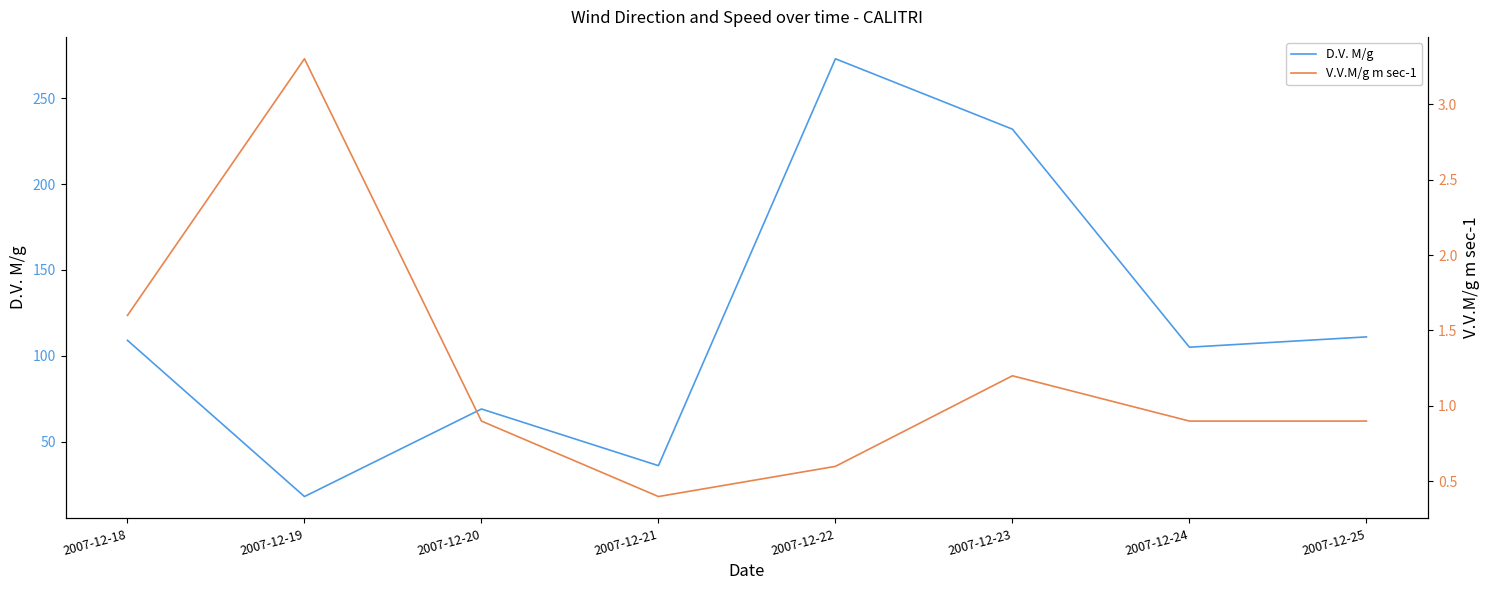

What is the minimum value shown in the chart?

0.4